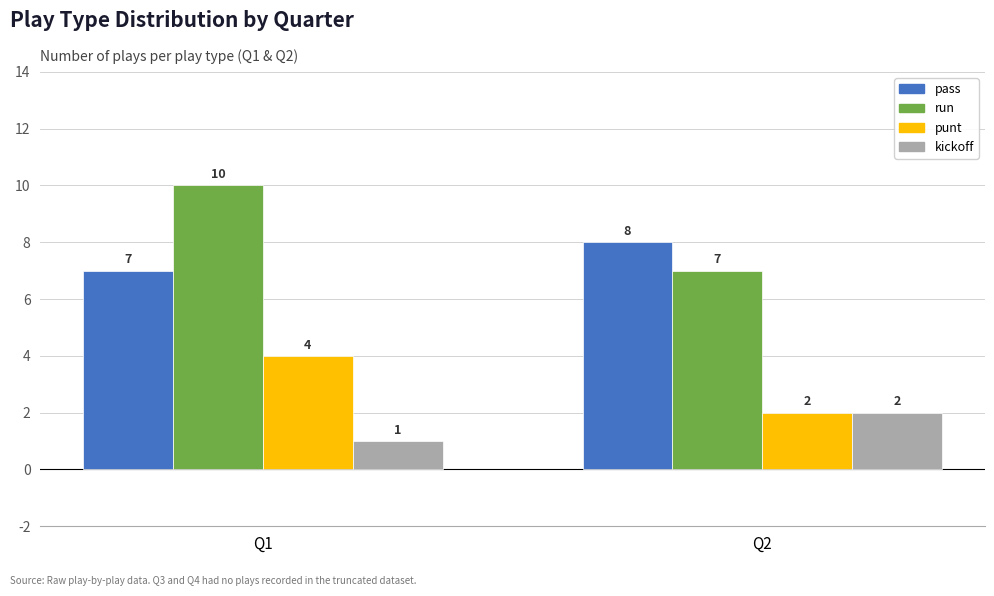

At how many categories does at least one series exceed 6?

2